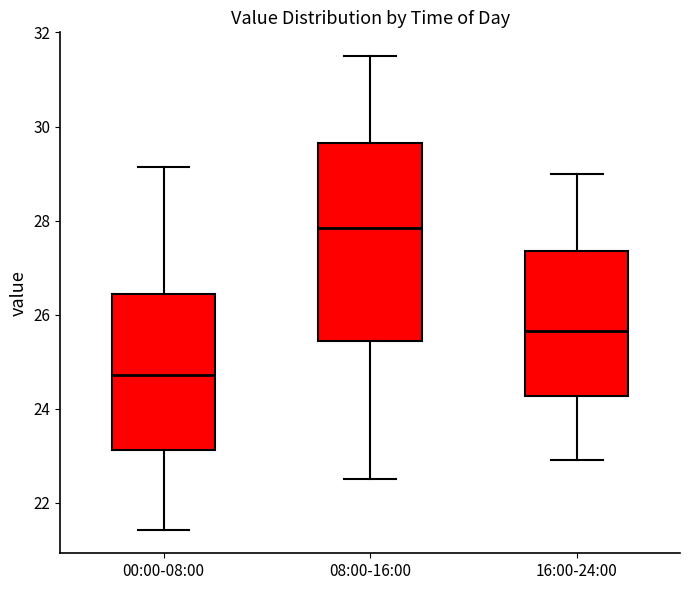

Reading left to right, read every box against the y-axis: the position of its median line, the range the box covers, and the ends of its whiskers. The values are not printed on the chart, so give them approximately, as read against the axis.

00:00-08:00: median 24.8, box 23.2 to 26.4, whiskers 21.4 to 29.2
08:00-16:00: median 27.8, box 25.4 to 29.6, whiskers 22.6 to 31.6
16:00-24:00: median 25.6, box 24.2 to 27.4, whiskers 23.0 to 29.0